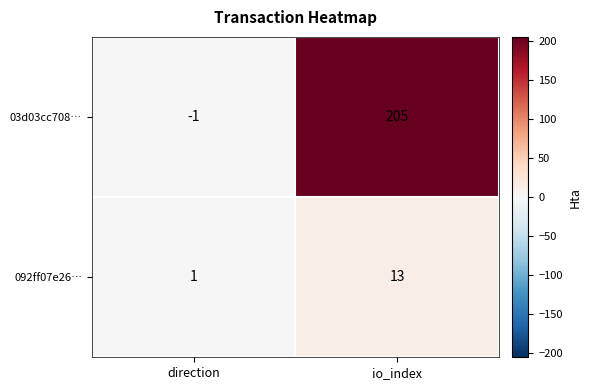

What is the total value across all series at io_index?

218